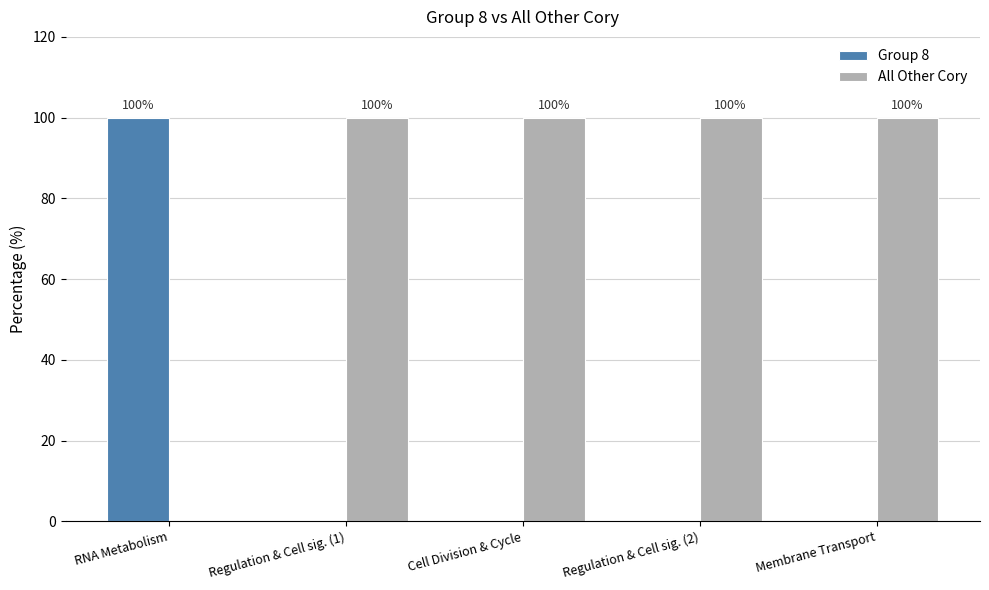

Reading right to left, extract all data points from this chart.

Group 8: 0	0	0	0	100
All Other Cory: 100	100	100	100	0